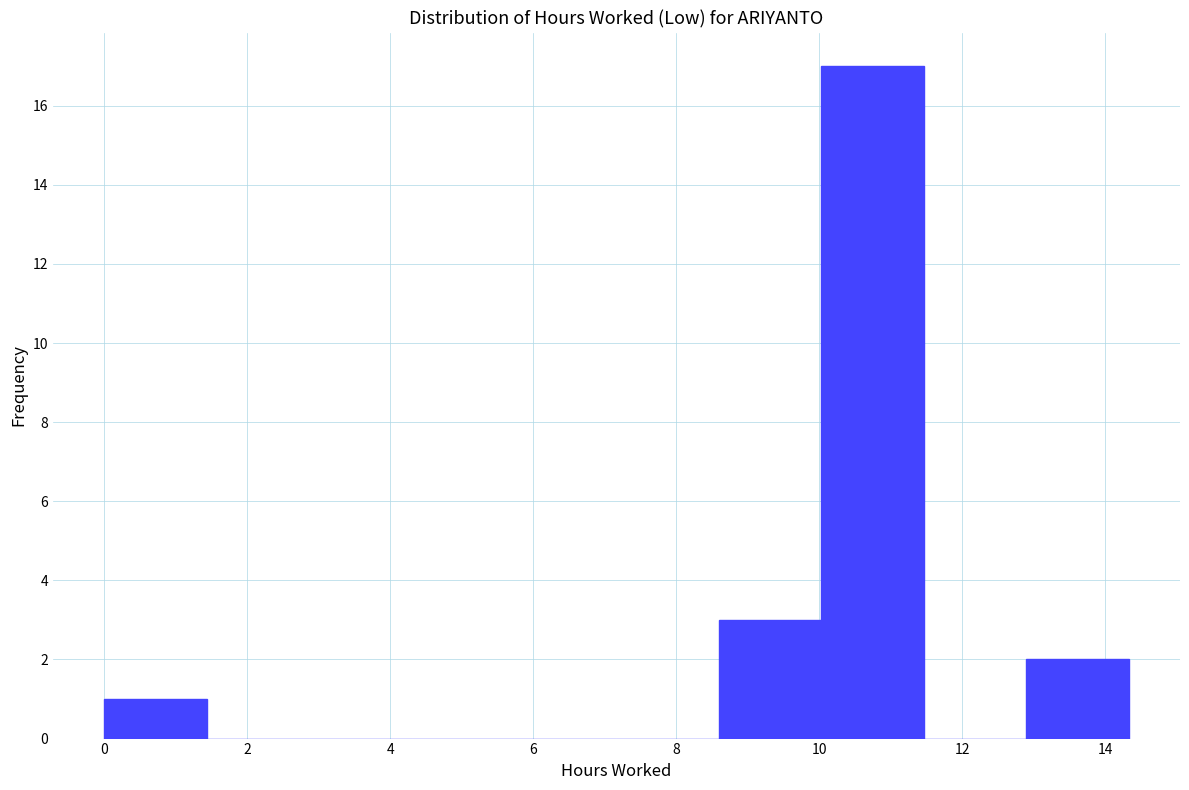

Reading left to right, list every bar in this chart as the range it spans on the x-axis followed by its height. Neither the bar edges nor the heights are printed on the chart, so give them approximately, as read against the axes.

0.0 to 1.4: 1
1.4 to 2.8: 0
2.8 to 4.2: 0
4.2 to 5.8: 0
5.8 to 7.2: 0
7.2 to 8.6: 0
8.6 to 10.0: 3
10.0 to 11.4: 17
11.4 to 12.8: 0
12.8 to 14.4: 2